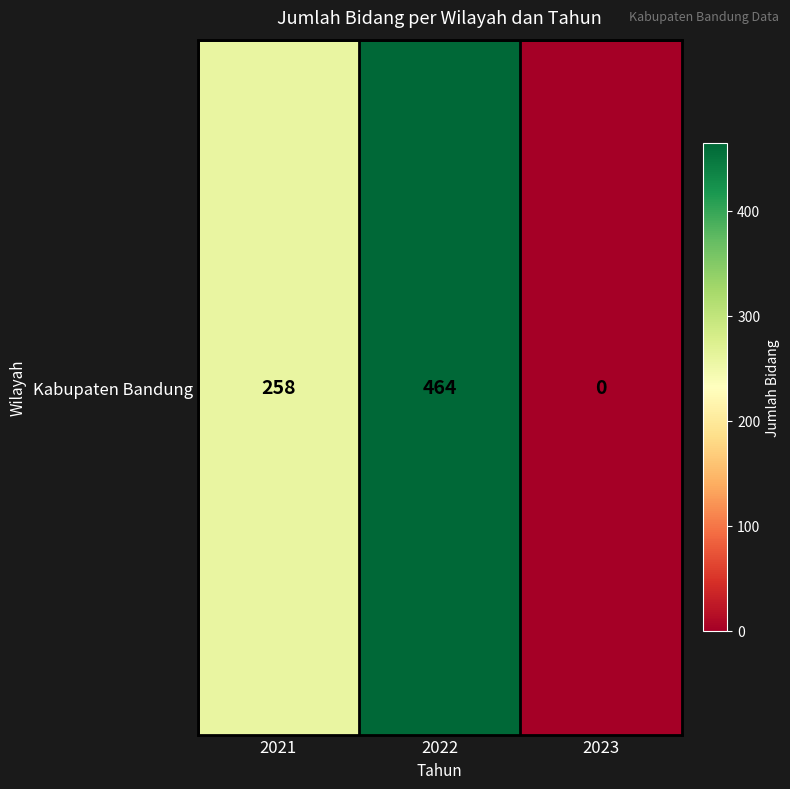

Which has a higher value, 2021 or 2022?

2022